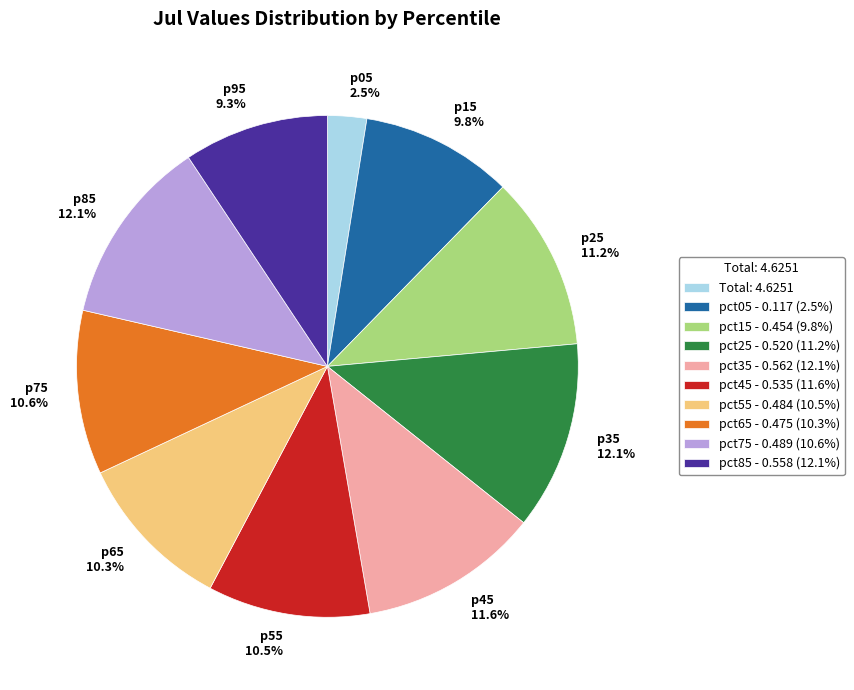

Between p35 12.1% and p25 11.2%, which is larger?

p35 12.1%